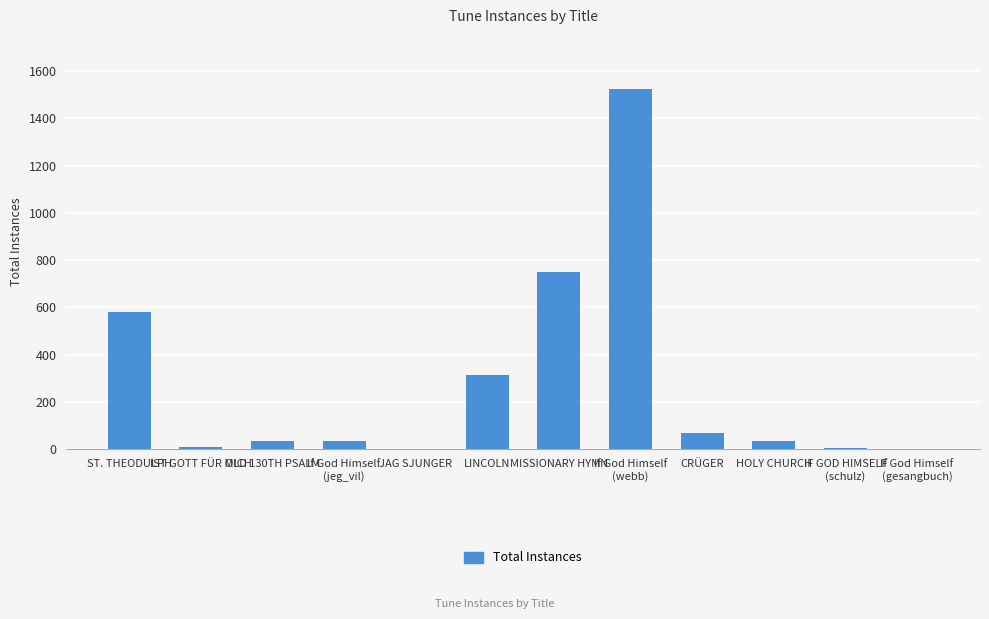

Which has a higher value, If God Himself
(gesangbuch) or MISSIONARY HYMN?

MISSIONARY HYMN